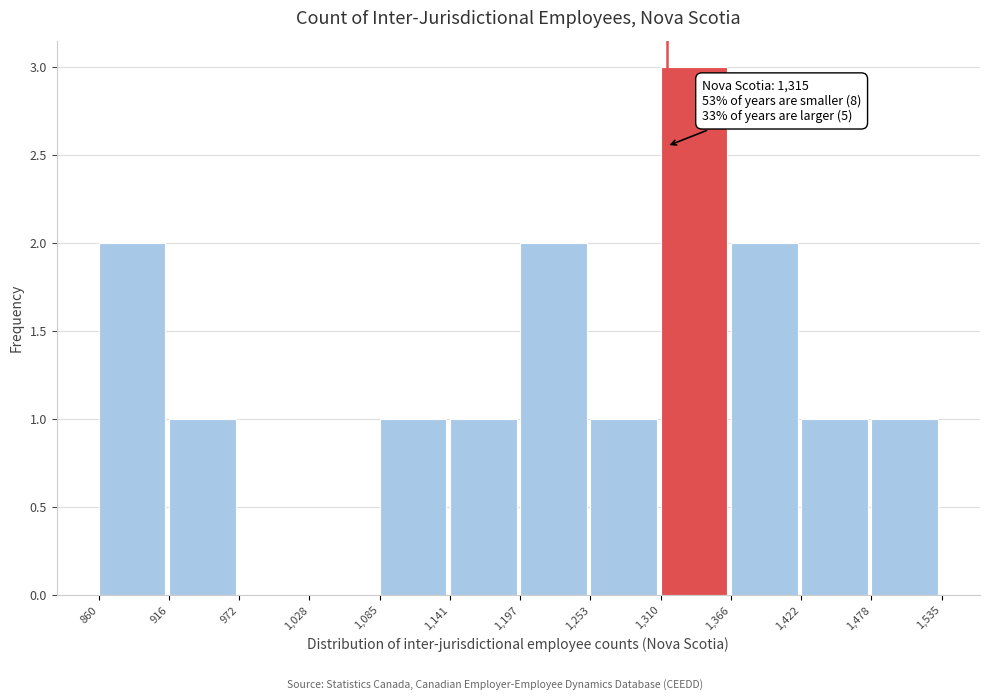

Which range on the x-axis has the tallest bar?

1,310 to 1,366